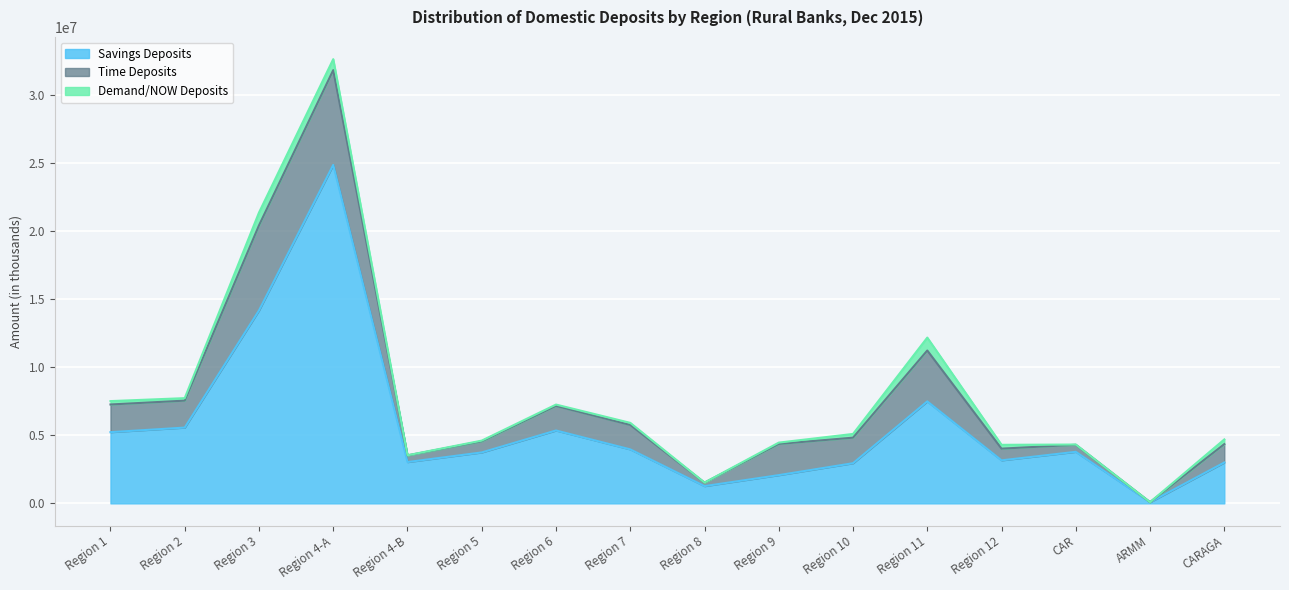

What position from the right is Region 9?

7